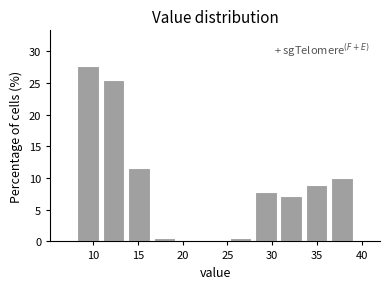

Which range on the x-axis has the tallest bar?

8.0 to 11.0